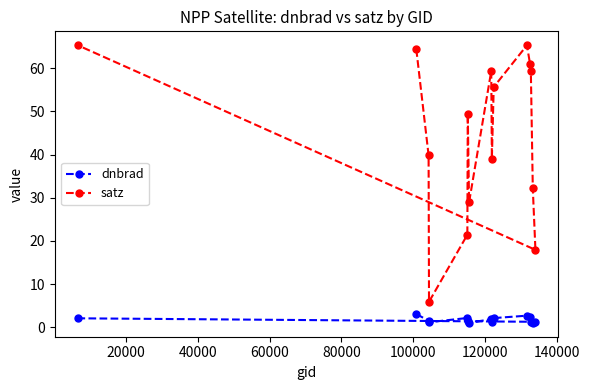

What is the difference between the maximum and minimum values in the satz series?

59.5